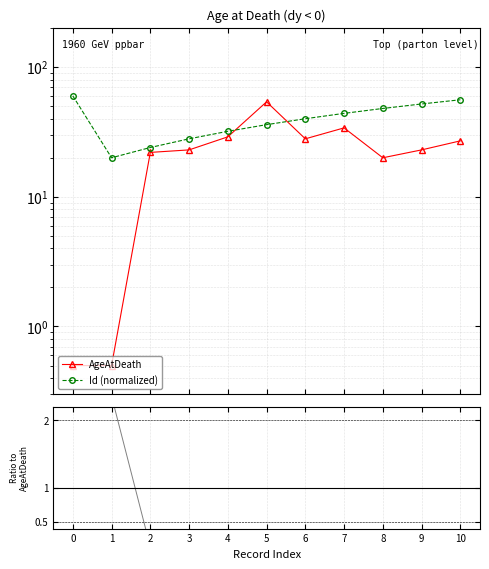

Which has a higher value, 5 or 0?

5